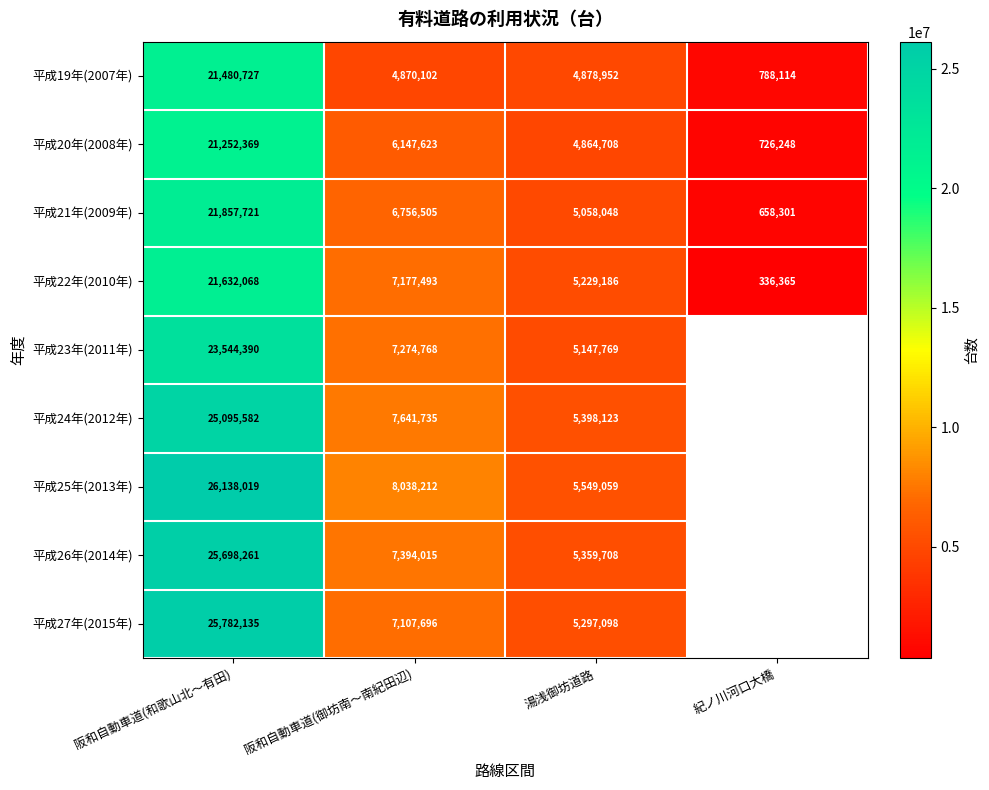

Rank the series at 湯浅御坊道路 from highest to lowest value.

平成25年(2013年), 平成24年(2012年), 平成26年(2014年), 平成27年(2015年), 平成22年(2010年), 平成23年(2011年), 平成21年(2009年), 平成19年(2007年), 平成20年(2008年)